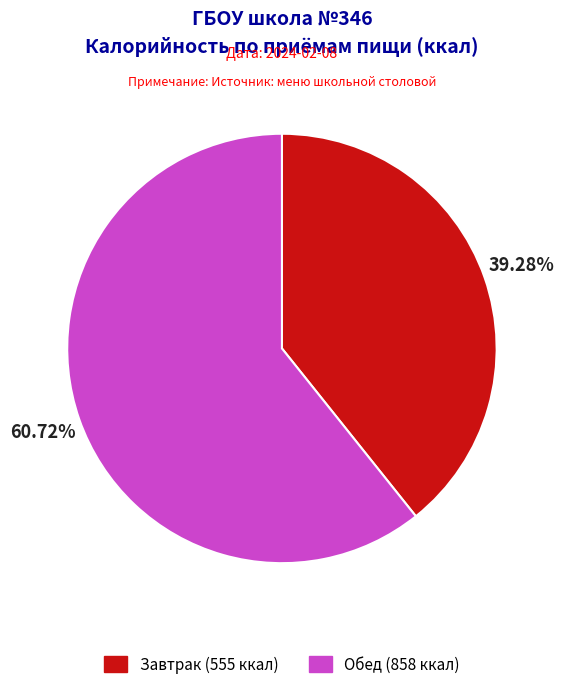

Which category accounts for the majority?

Обед